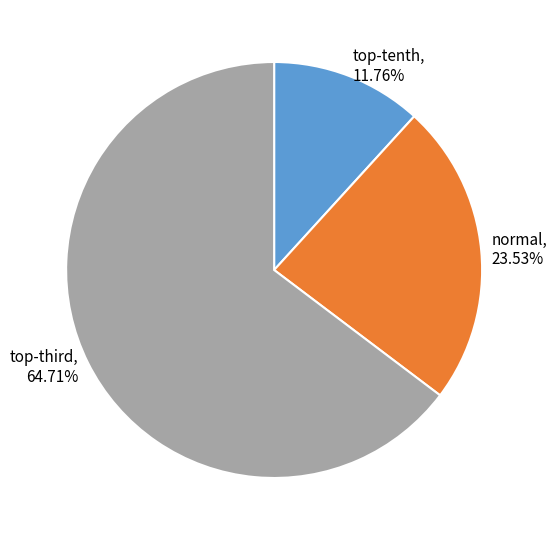

Which category accounts for the majority?

top-third